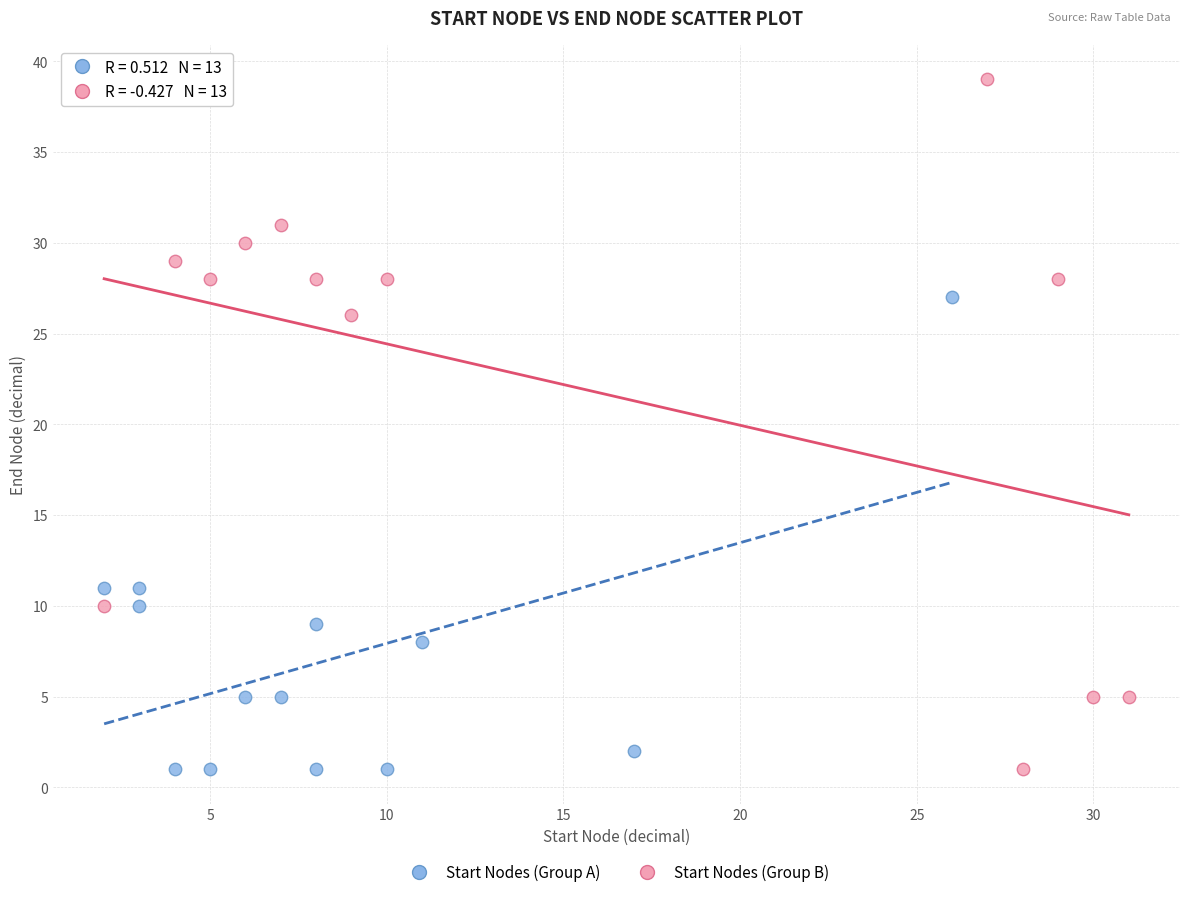

Which series reaches the maximum Y coordinate?

Start Nodes (Group B)